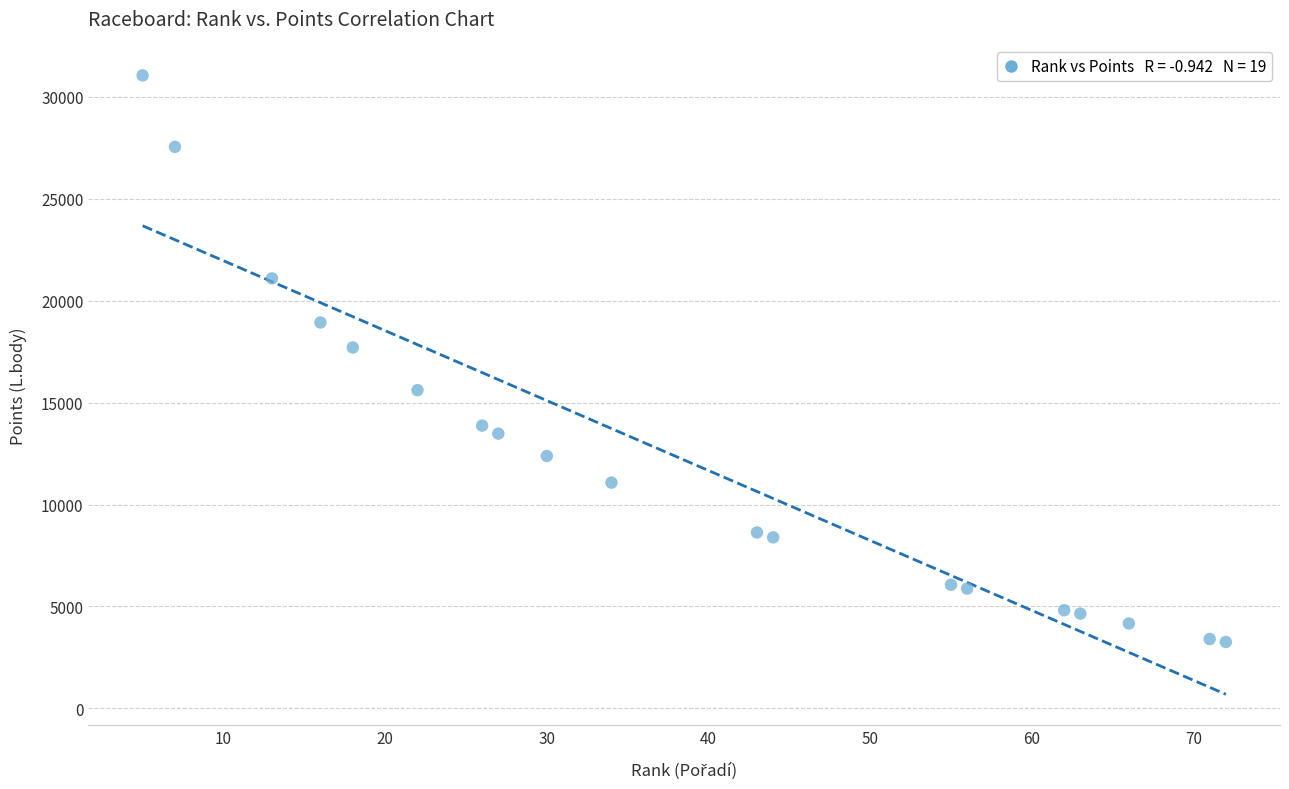

What Y value in the scatter plot is closest to 17158?

17708